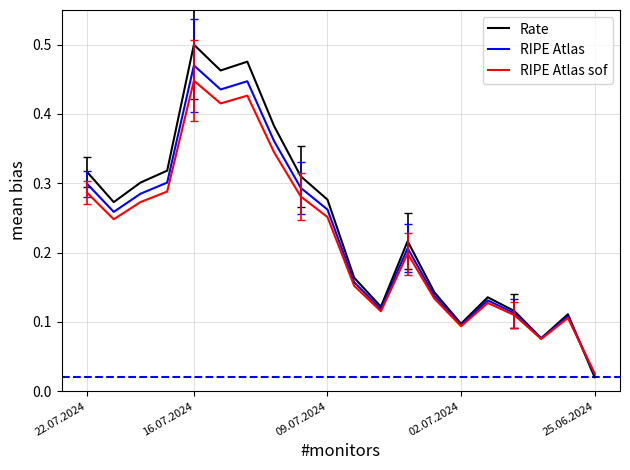

Which series has the largest range (max minus min)?

Rate